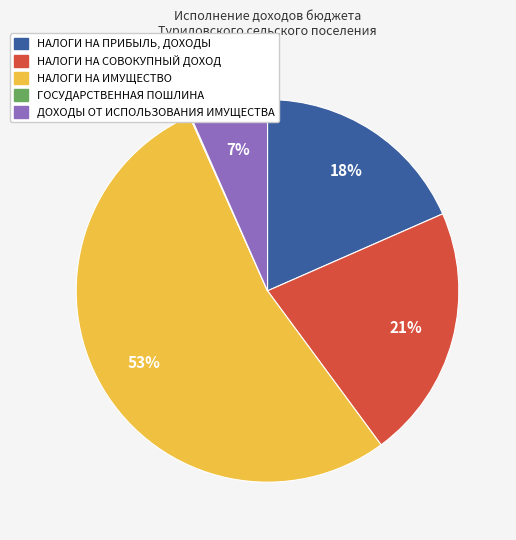

What is the ratio of the value at ДОХОДЫ ОТ ИСПОЛЬЗОВАНИЯ ИМУЩЕСТВА to the value at НАЛОГИ НА ИМУЩЕСТВО?

0.1